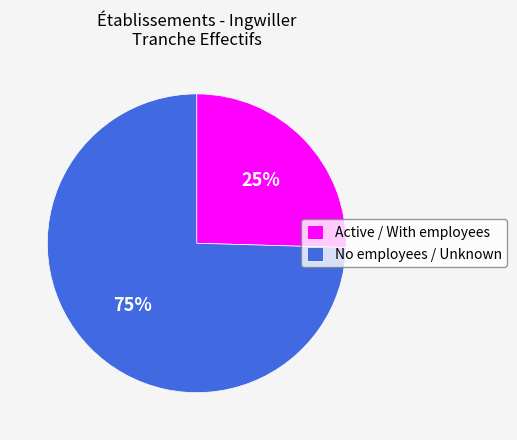

To the nearest percent, what percentage of the pie is No employees / Unknown?

75%